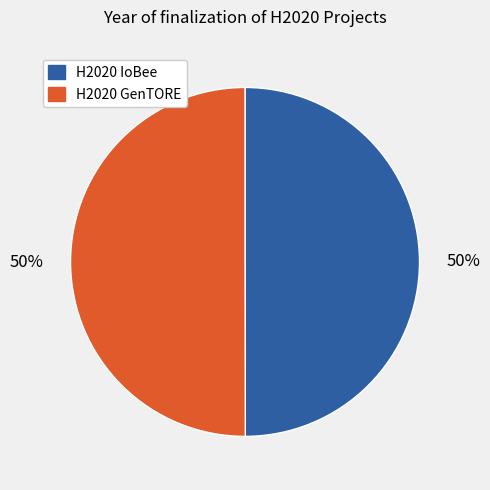

The H2020 GenTORE slice represents 50% of the pie. True or false?

True